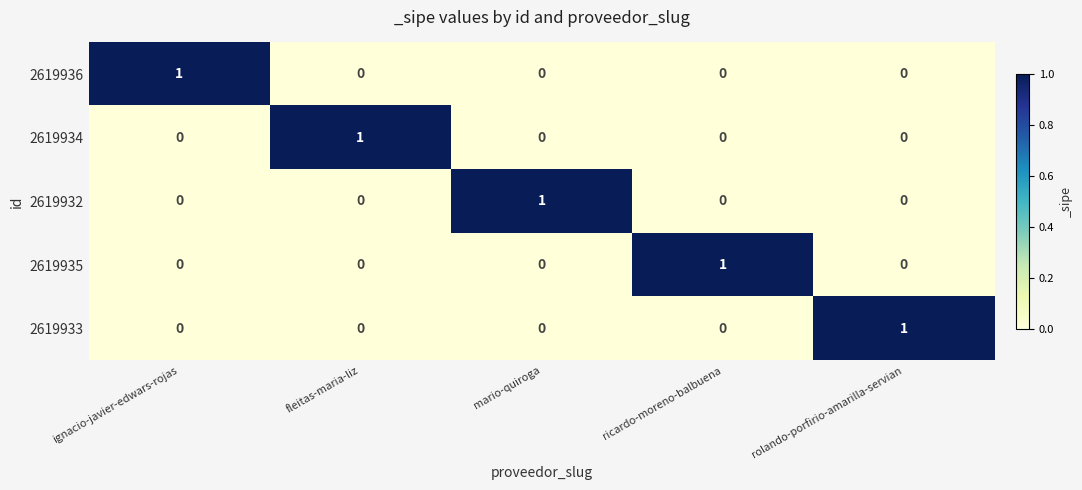

What is the spread (max minus min) of values at ricardo-moreno-balbuena?

1